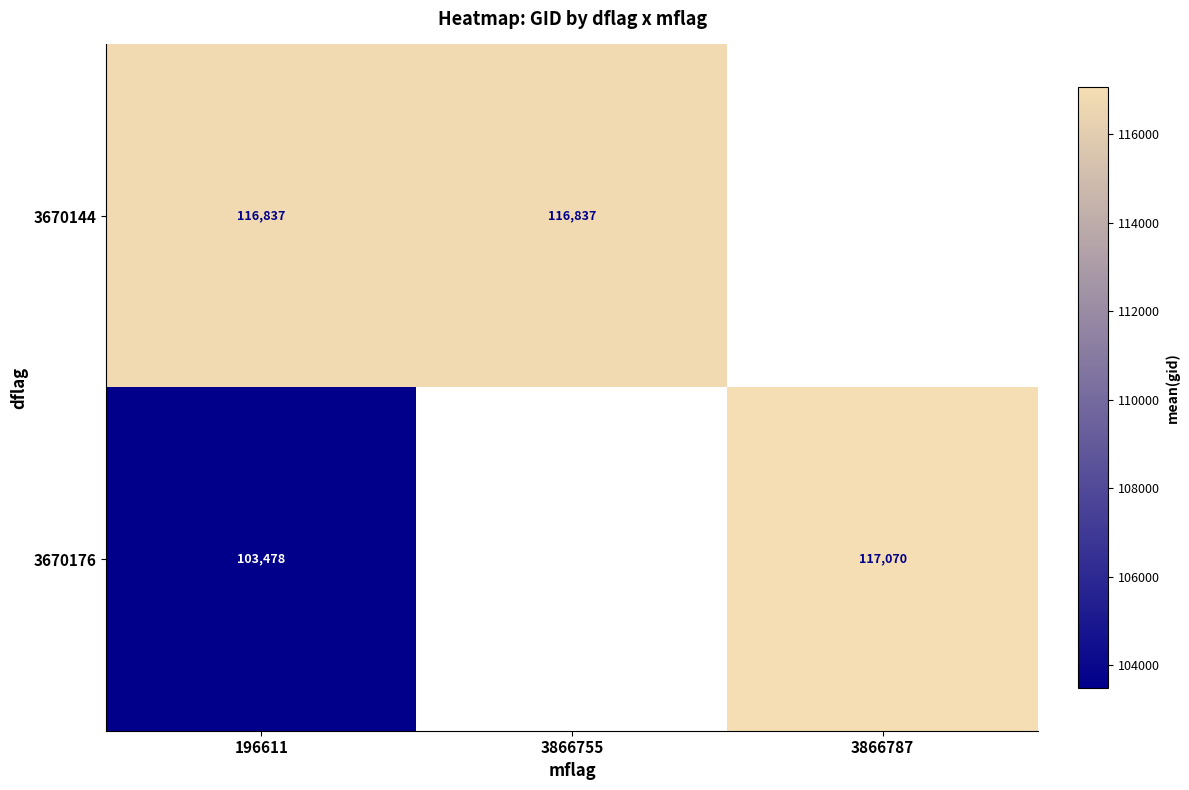

Is it true that 3670176 equals 206910.3 at 3866787?

False